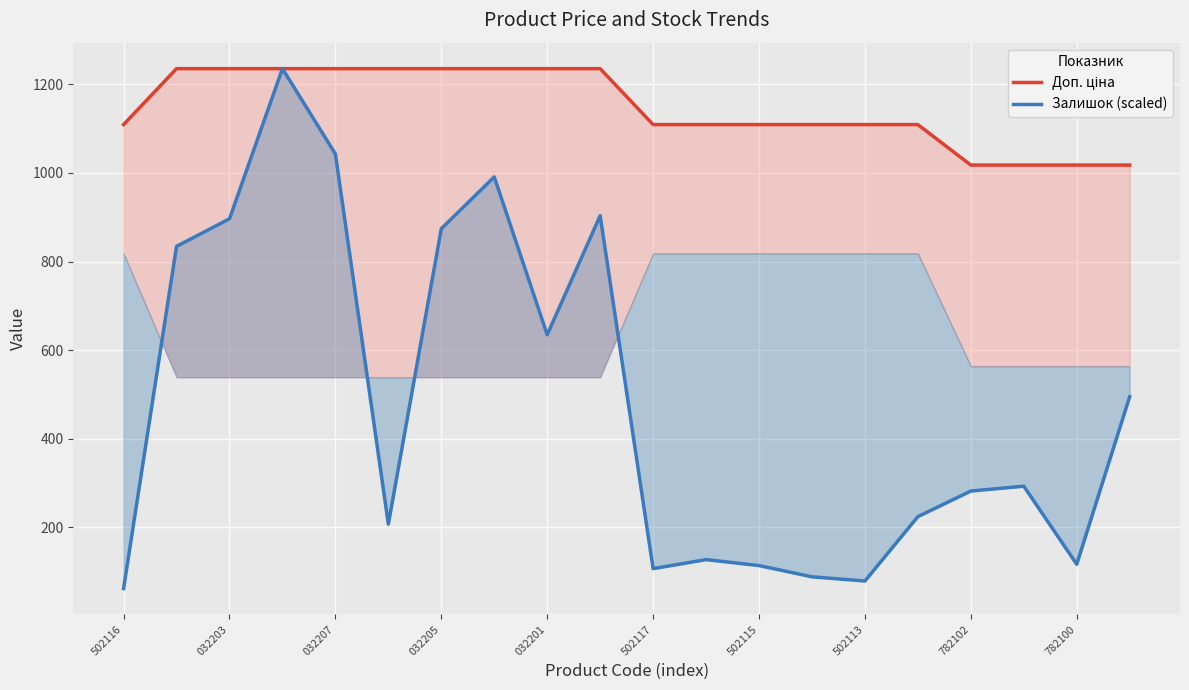

Rank the series by their maximum value, from lowest to highest.

Доп. ціна, Залишок (scaled)